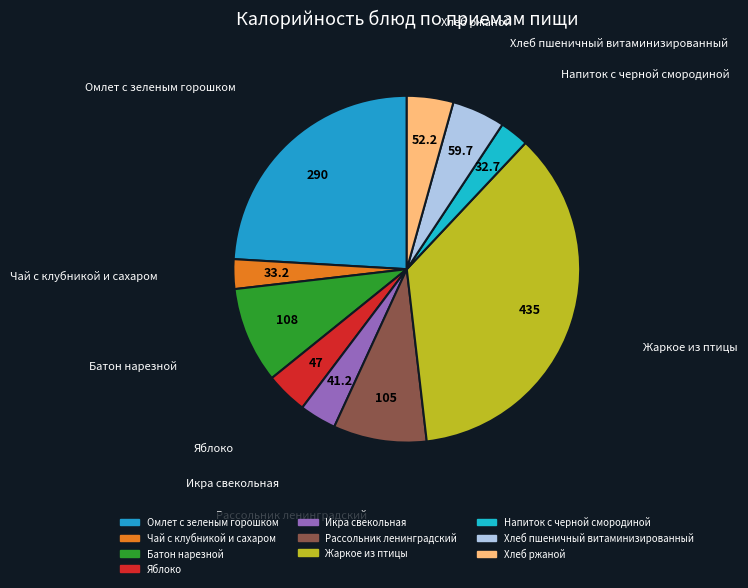

To the nearest percent, what is the combined percentage of Икра свекольная and Хлеб ржаной?

8%